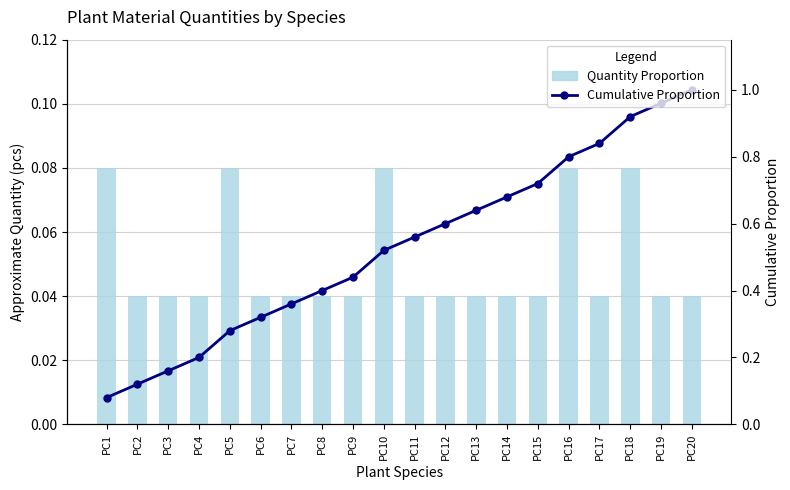

At which category is the sum across all series the highest?

PC20